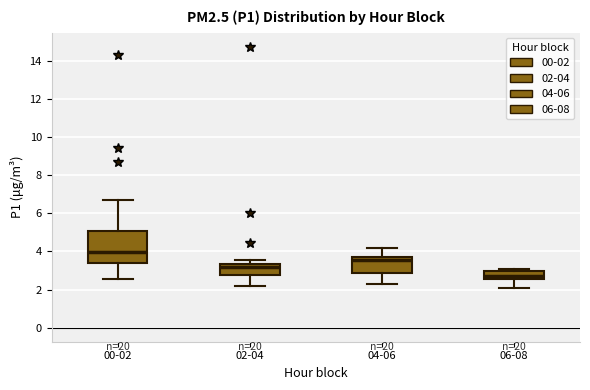

Reading left to right, read every box against the y-axis: the position of its median line, the range the box covers, and the ends of its whiskers. The values are not printed on the chart, so give them approximately, as read against the axis.

00-02: median 4.0, box 3.4 to 5.0, whiskers 2.6 to 6.8
02-04: median 3.2, box 2.8 to 3.4, whiskers 2.2 to 3.6
04-06: median 3.6, box 2.8 to 3.8, whiskers 2.4 to 4.2
06-08: median 2.8, box 2.6 to 3.0, whiskers 2.0 to 3.2